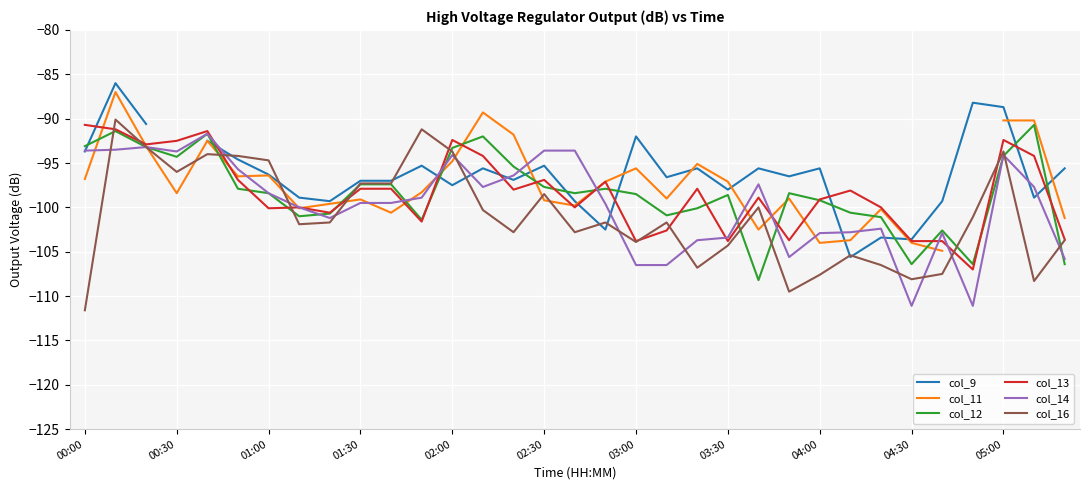

Where does the col_13 series first go above -98?

00:00